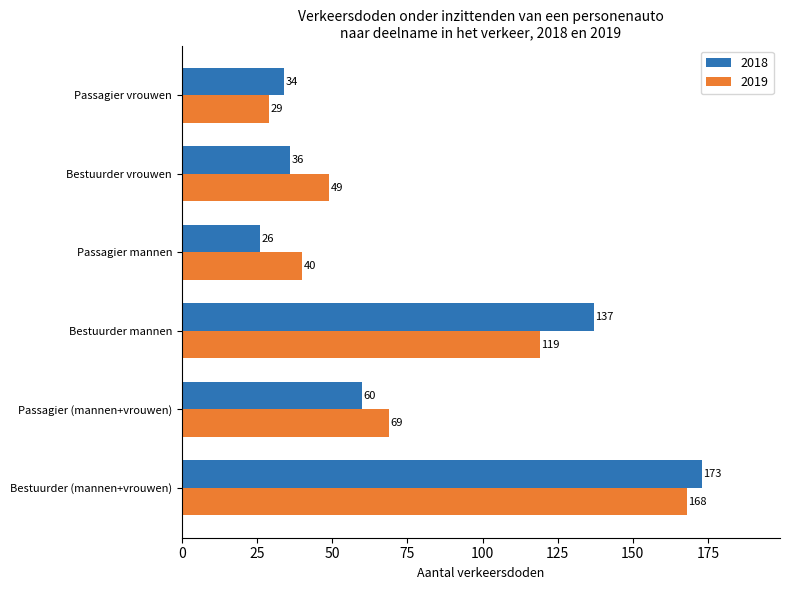

Which series has the largest total across all categories?

2019